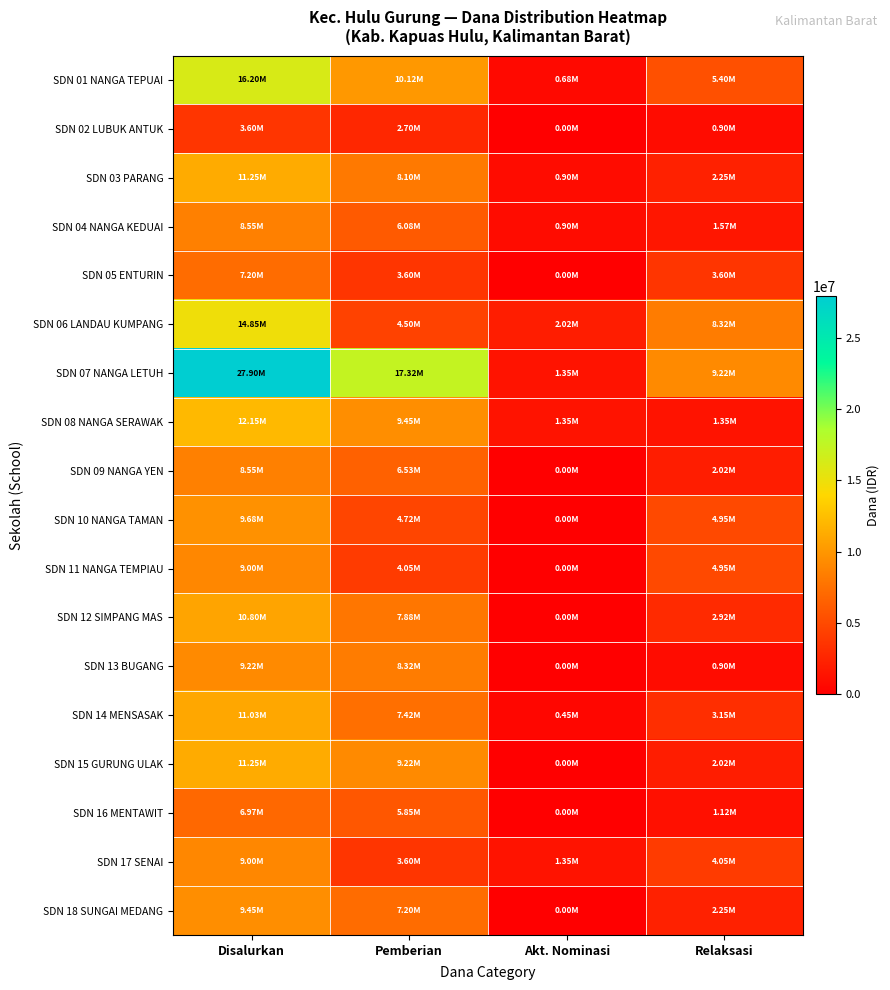

Reading left to right, what are all the values shown in this chart?

SDN 01 NANGA TEPUAI: Disalurkan=16200000	Pemberian=10125000	Akt. Nominasi=675000	Relaksasi=5400000
SDN 02 LUBUK ANTUK: Disalurkan=3600000	Pemberian=2700000	Akt. Nominasi=0	Relaksasi=900000
SDN 03 PARANG: Disalurkan=11250000	Pemberian=8100000	Akt. Nominasi=900000	Relaksasi=2250000
SDN 04 NANGA KEDUAI: Disalurkan=8550000	Pemberian=6075000	Akt. Nominasi=900000	Relaksasi=1575000
SDN 05 ENTURIN: Disalurkan=7200000	Pemberian=3600000	Akt. Nominasi=0	Relaksasi=3600000
SDN 06 LANDAU KUMPANG: Disalurkan=14850000	Pemberian=4500000	Akt. Nominasi=2025000	Relaksasi=8325000
SDN 07 NANGA LETUH: Disalurkan=27900000	Pemberian=17325000	Akt. Nominasi=1350000	Relaksasi=9225000
SDN 08 NANGA SERAWAK: Disalurkan=12150000	Pemberian=9450000	Akt. Nominasi=1350000	Relaksasi=1350000
SDN 09 NANGA YEN: Disalurkan=8550000	Pemberian=6525000	Akt. Nominasi=0	Relaksasi=2025000
SDN 10 NANGA TAMAN: Disalurkan=9675000	Pemberian=4725000	Akt. Nominasi=0	Relaksasi=4950000
SDN 11 NANGA TEMPIAU: Disalurkan=9000000	Pemberian=4050000	Akt. Nominasi=0	Relaksasi=4950000
SDN 12 SIMPANG MAS: Disalurkan=10800000	Pemberian=7875000	Akt. Nominasi=0	Relaksasi=2925000
SDN 13 BUGANG: Disalurkan=9225000	Pemberian=8325000	Akt. Nominasi=0	Relaksasi=900000
SDN 14 MENSASAK: Disalurkan=11025000	Pemberian=7425000	Akt. Nominasi=450000	Relaksasi=3150000
SDN 15 GURUNG ULAK: Disalurkan=11250000	Pemberian=9225000	Akt. Nominasi=0	Relaksasi=2025000
SDN 16 MENTAWIT: Disalurkan=6975000	Pemberian=5850000	Akt. Nominasi=0	Relaksasi=1125000
SDN 17 SENAI: Disalurkan=9000000	Pemberian=3600000	Akt. Nominasi=1350000	Relaksasi=4050000
SDN 18 SUNGAI MEDANG: Disalurkan=9450000	Pemberian=7200000	Akt. Nominasi=0	Relaksasi=2250000